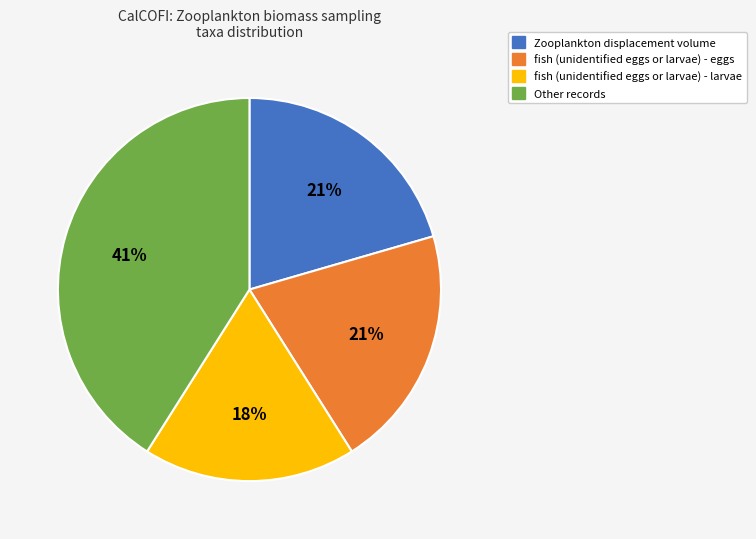

The Zooplankton displacement volume slice represents 21% of the pie. True or false?

True